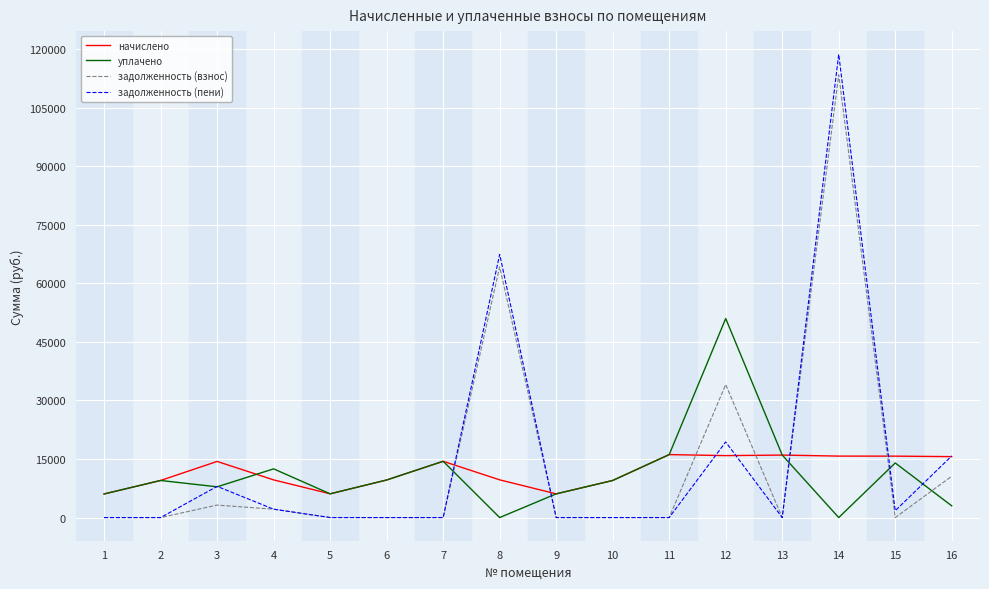

What is the sum of all задолженность (пени) values?

233204.5